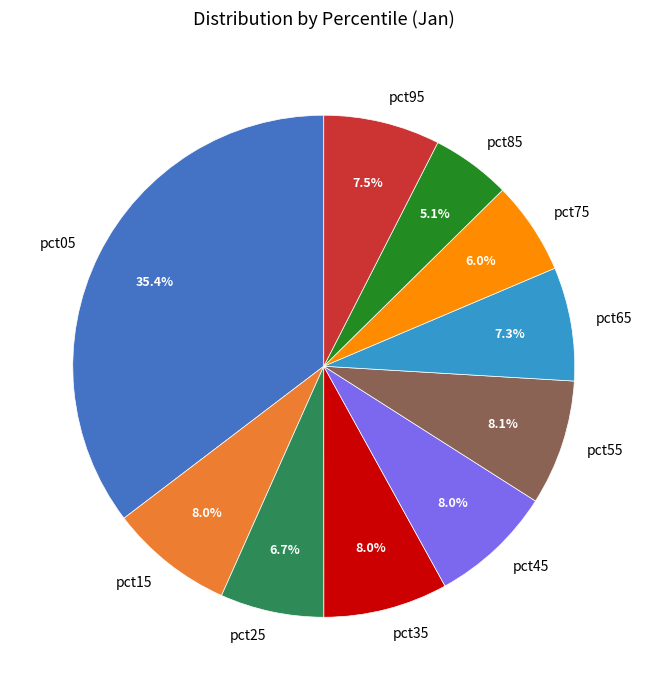

True or false: pct65 accounts for 7% of the total.

True